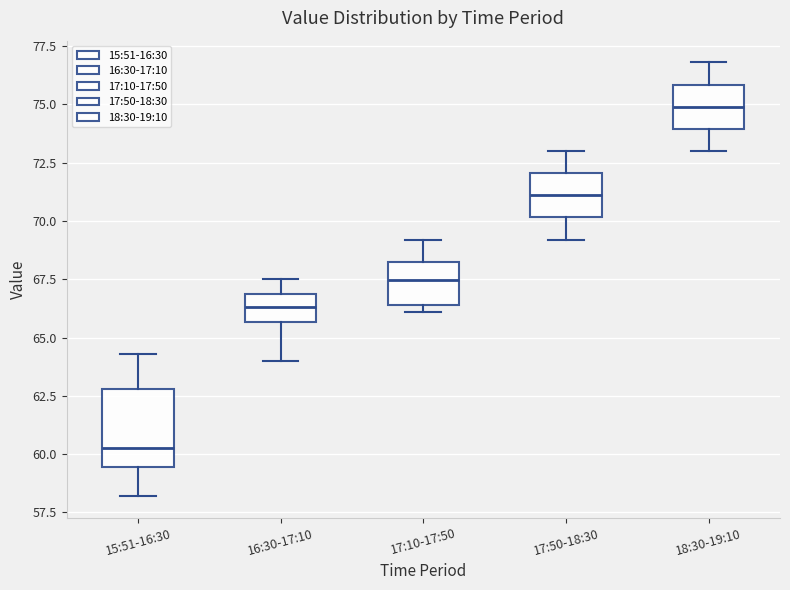

Reading left to right, transcribe this box plot: for each box, give where its median line is, the range the box spans, and where its two whiskers end, as read against the y-axis. The values are not printed on the chart, so give them approximately, as read against the axis.

15:51-16:30: median 60.5, box 59.5 to 63.0, whiskers 58.0 to 64.5
16:30-17:10: median 66.5, box 65.5 to 67.0, whiskers 64.0 to 67.5
17:10-17:50: median 67.5, box 66.5 to 68.5, whiskers 66.0 to 69.0
17:50-18:30: median 71.0, box 70.0 to 72.0, whiskers 69.0 to 73.0
18:30-19:10: median 75.0, box 74.0 to 76.0, whiskers 73.0 to 77.0